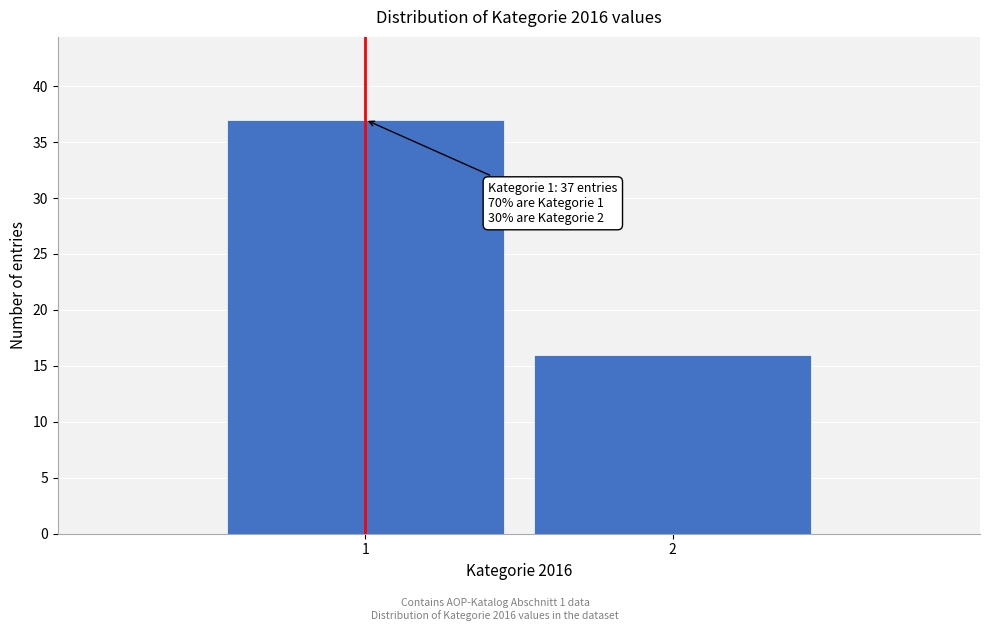

Reading left to right, transcribe all the data shown in this chart.

1=37	2=16